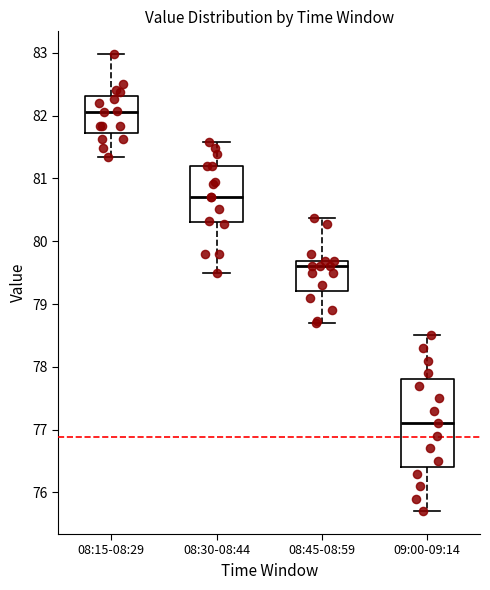

Where does the median line of the box for 08:30-08:44 sit on the y-axis? The values are not printed on the chart, so give them approximately, as read against the axis.

80.7